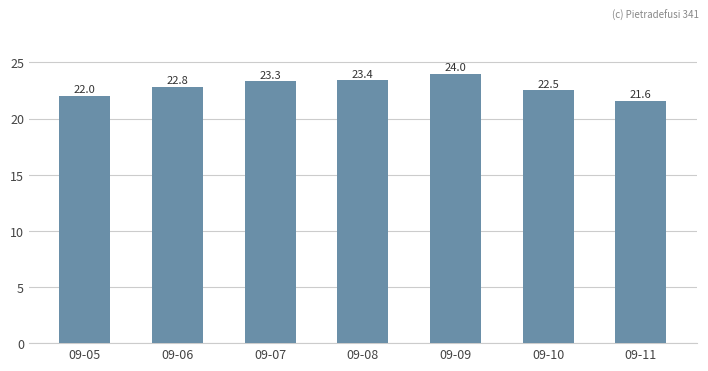

Which label corresponds to the largest value in the chart?

09-09